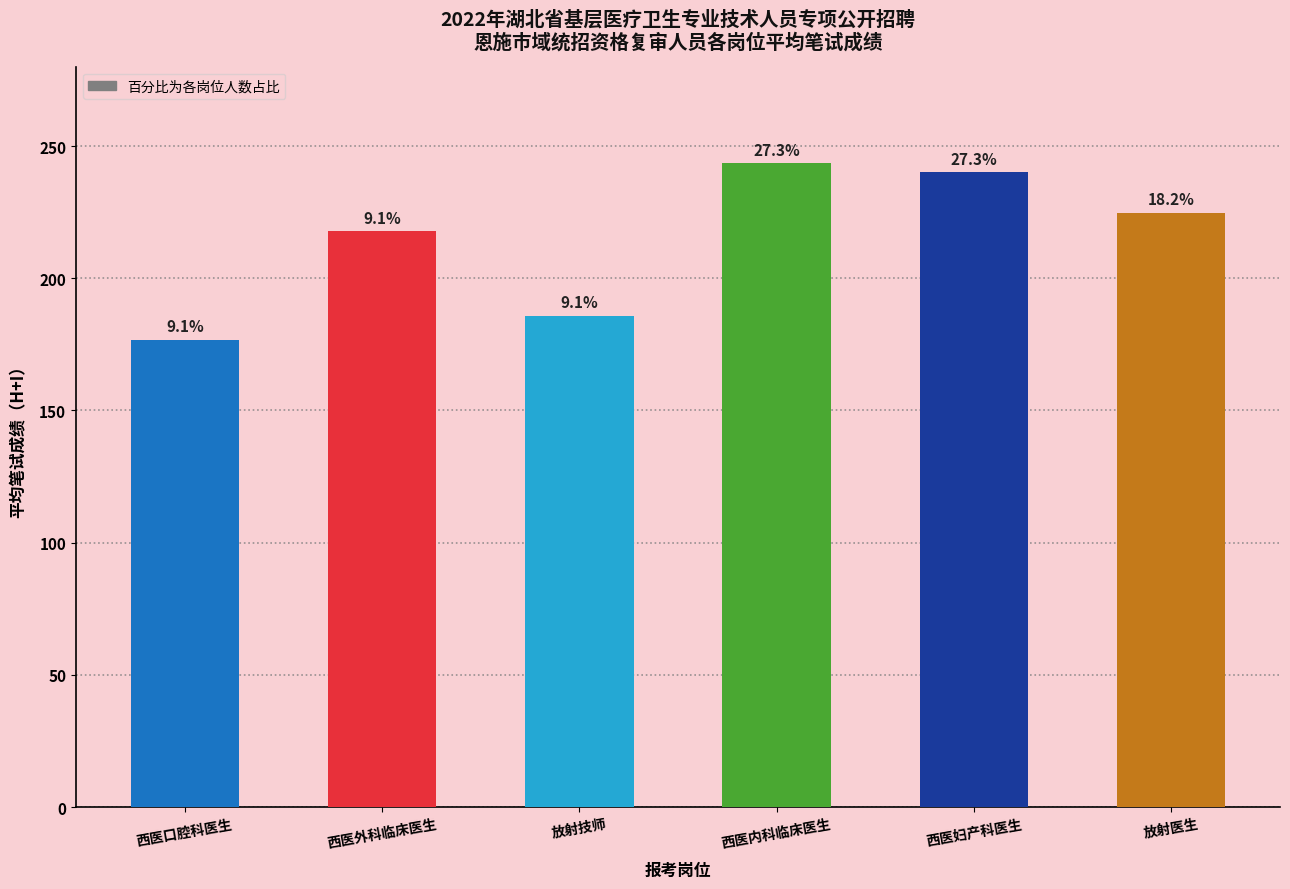

Does the chart contain any negative values?

No